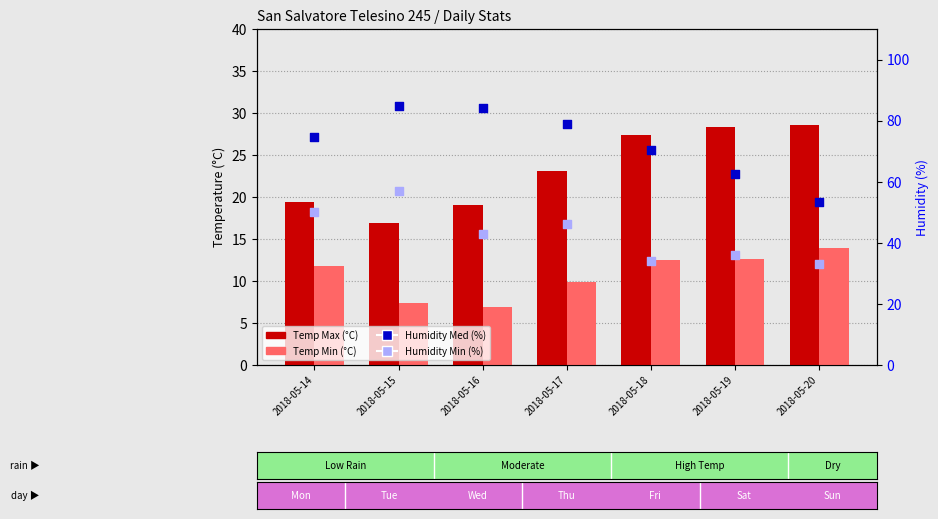

Which series contains the lowest Y value?

Temp Min (°C)